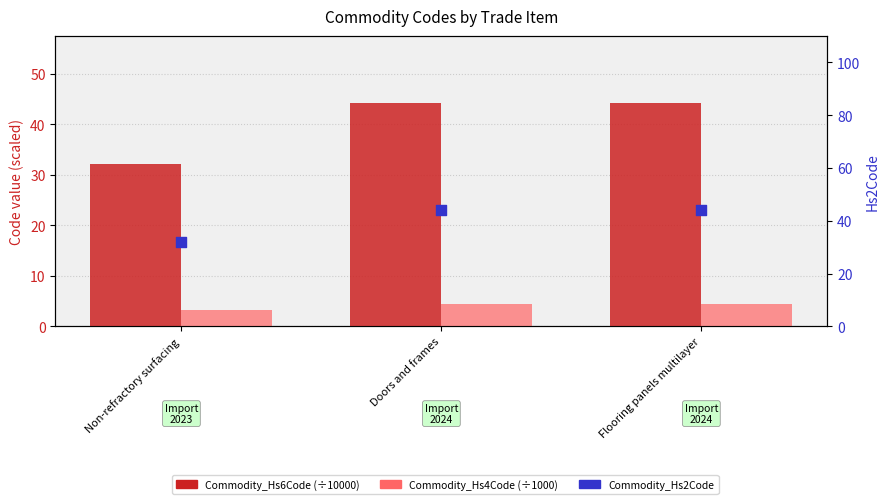

Is the value of Commodity_Hs2Code at Flooring panels multilayer greater than the value of Commodity_Hs4Code (÷1000) at Doors and frames?

Yes